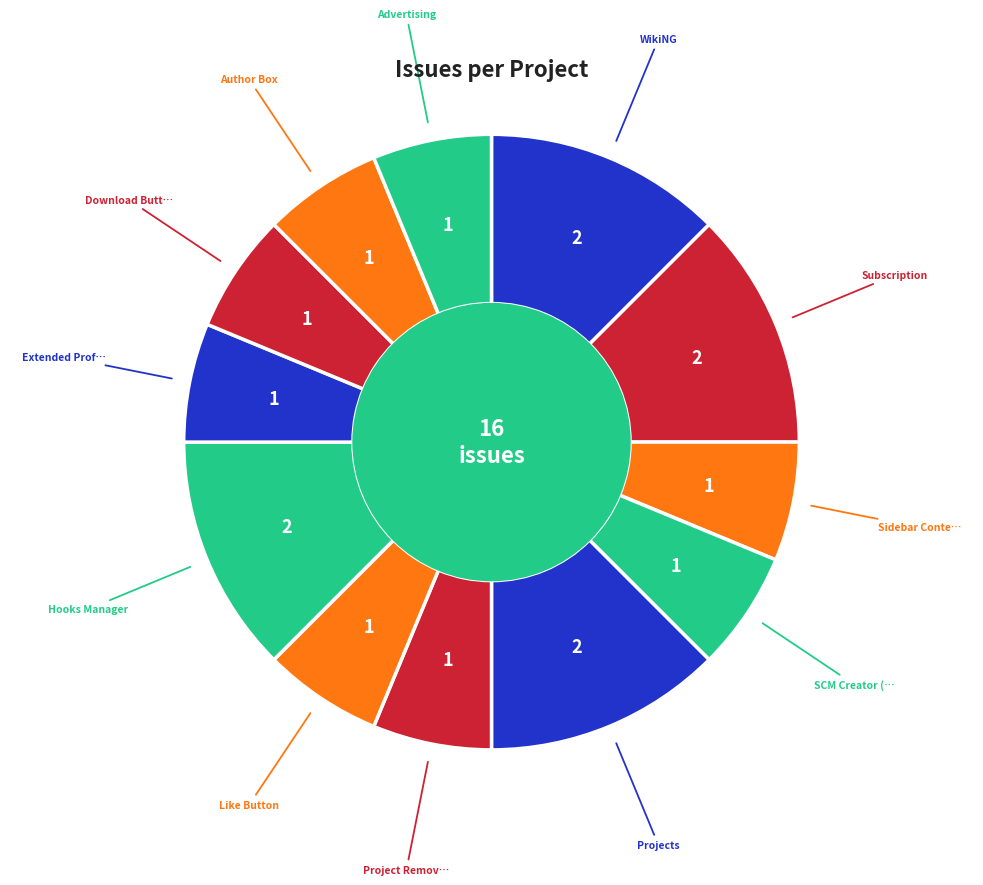

Count the number of slices in the pie.

12